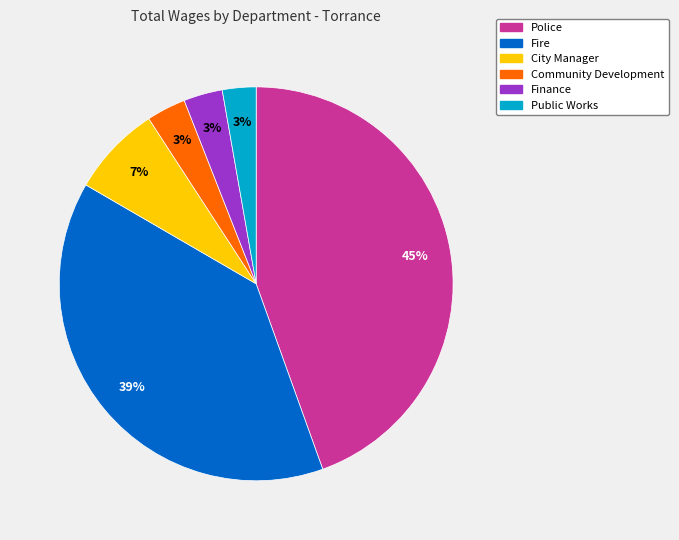

Do Police and Fire together represent more than half of the pie?

Yes